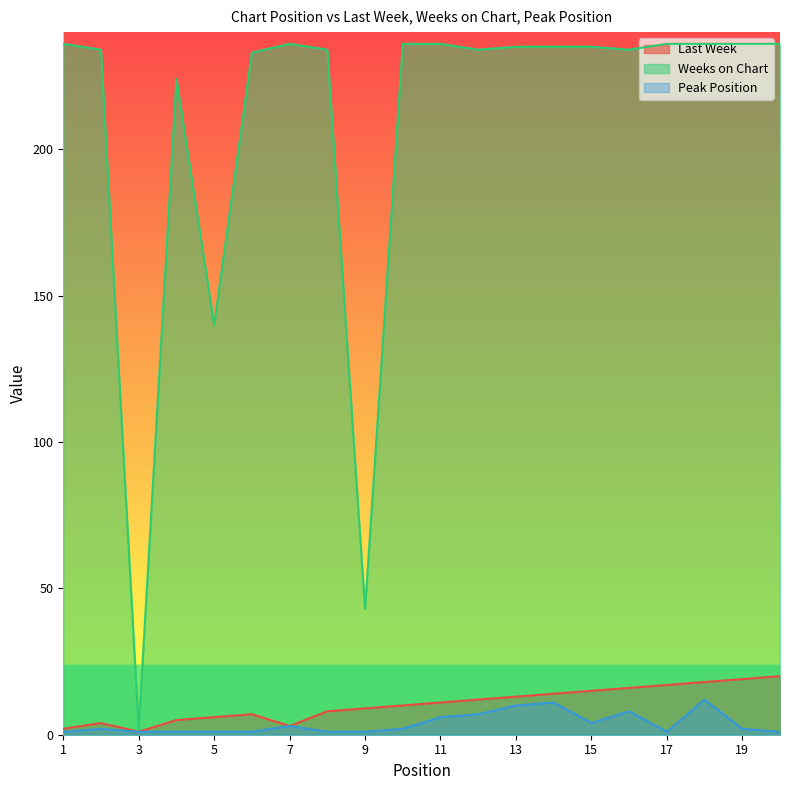

What is the value of the Last Week point at the 14th from the left?

14